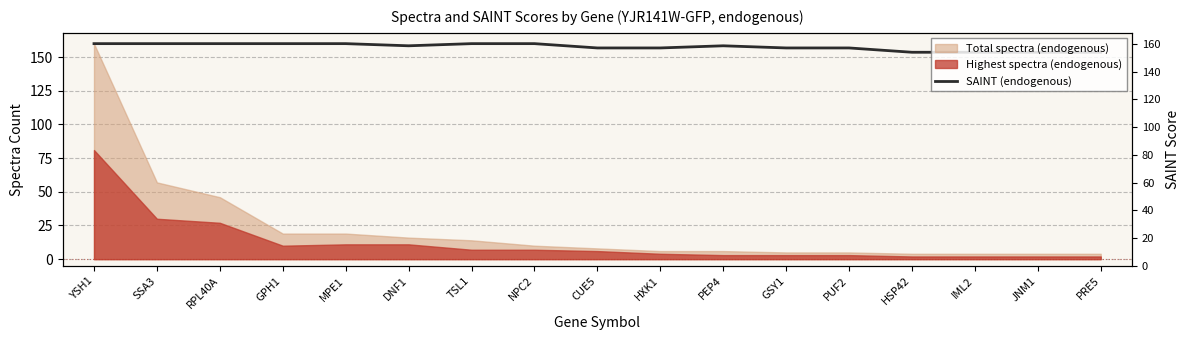

Reading left to right, extract all data points from this chart.

160.0	160.0	160.0	160.0	160.0	158.4	160.0	160.0	156.8	156.8	158.4	156.8	156.8	153.6	153.6	153.6	153.6